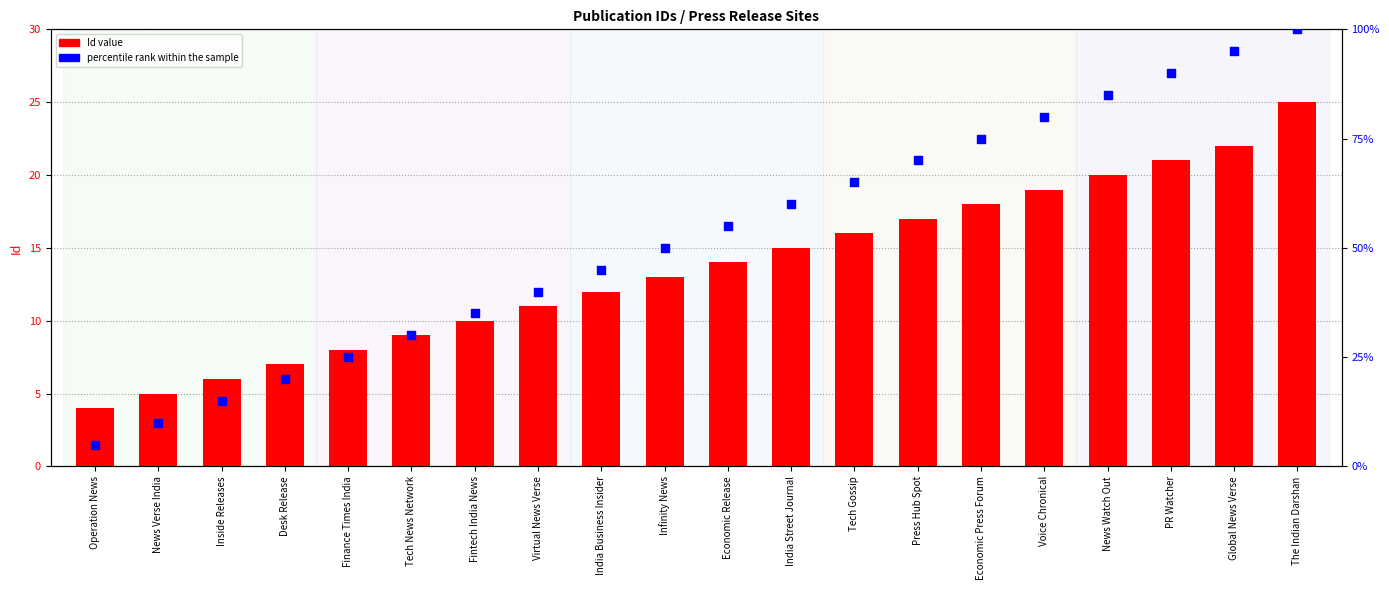

Which series has the largest total across all categories?

percentile rank within the sample